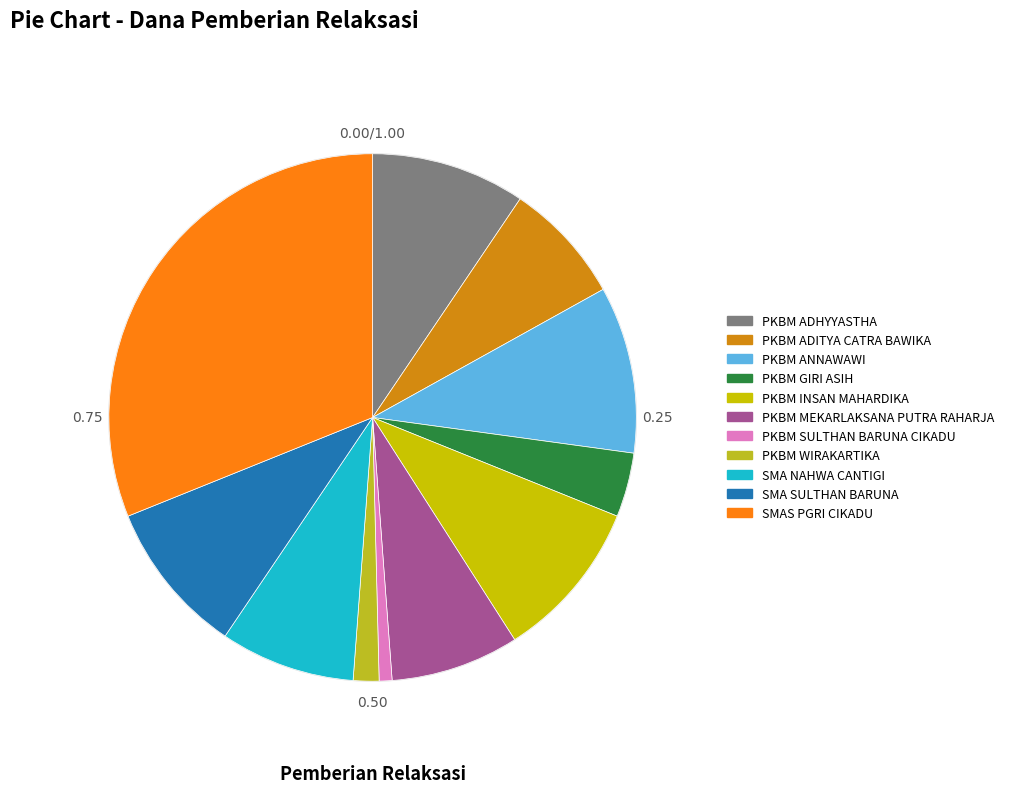

The PKBM ANNAWAWI slice represents 10% of the pie. True or false?

True